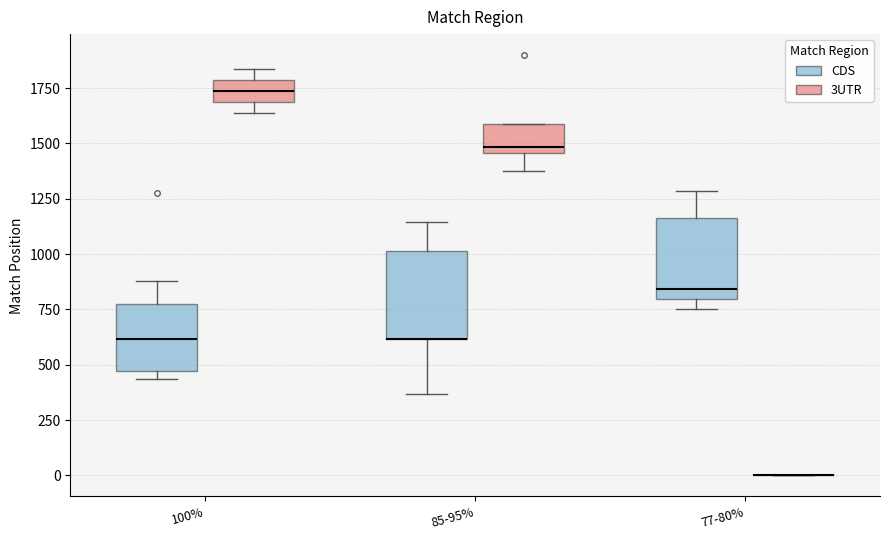

Reading left to right, transcribe this box plot: for each box, give where its median line is, the range the box spans, and where its two whiskers end, as read against the y-axis. The values are not printed on the chart, so give them approximately, as read against the axis.

100% (CDS): median 600, box 450 to 750, whiskers 450 (just below the box's lower edge) to 900
100% (3UTR): median 1750, box 1700 to 1800, whiskers 1650 to 1850
85-95% (CDS): median 600 (drawn on the box's lower edge), box 600 to 1000, whiskers 350 to 1150
85-95% (3UTR): median 1500, box 1450 to 1600, whiskers 1400 to 1600
77-80% (CDS): median 850, box 800 to 1150, whiskers 750 to 1300
77-80% (3UTR): box collapsed to a line at 0, whiskers 0 to 0